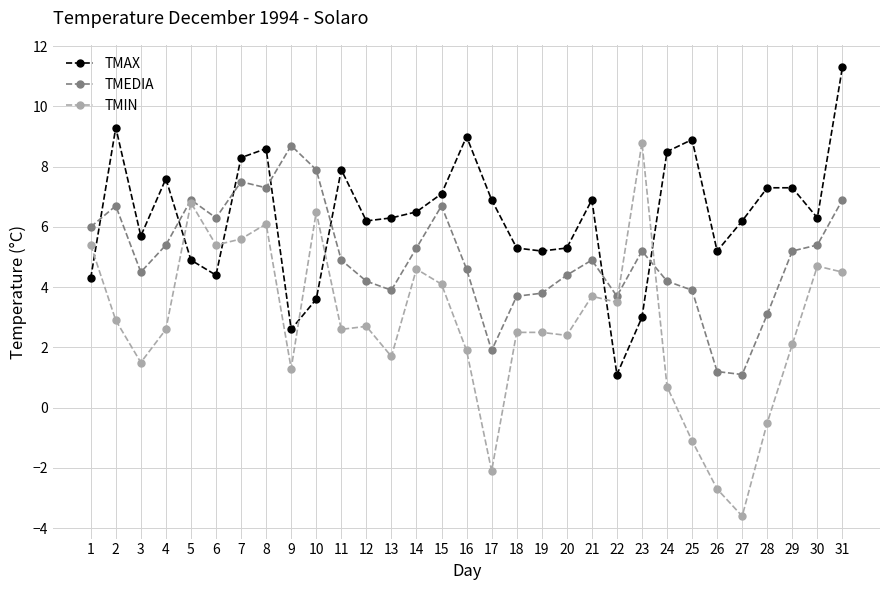

True or false: TMEDIA and TMAX cross at least once.

True